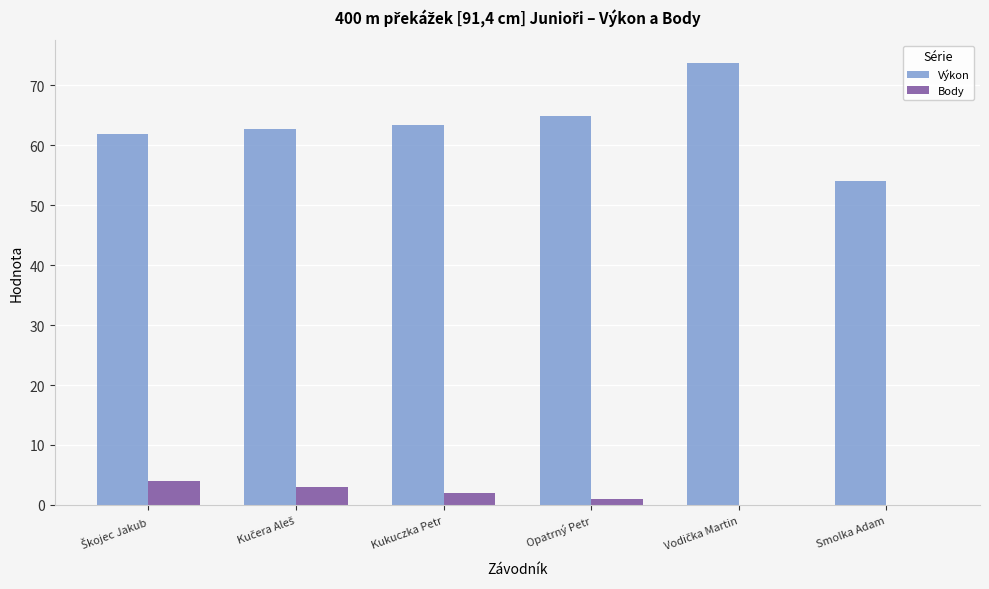

The Body series shows 2.0 at Kukuczka Petr. True or false?

True